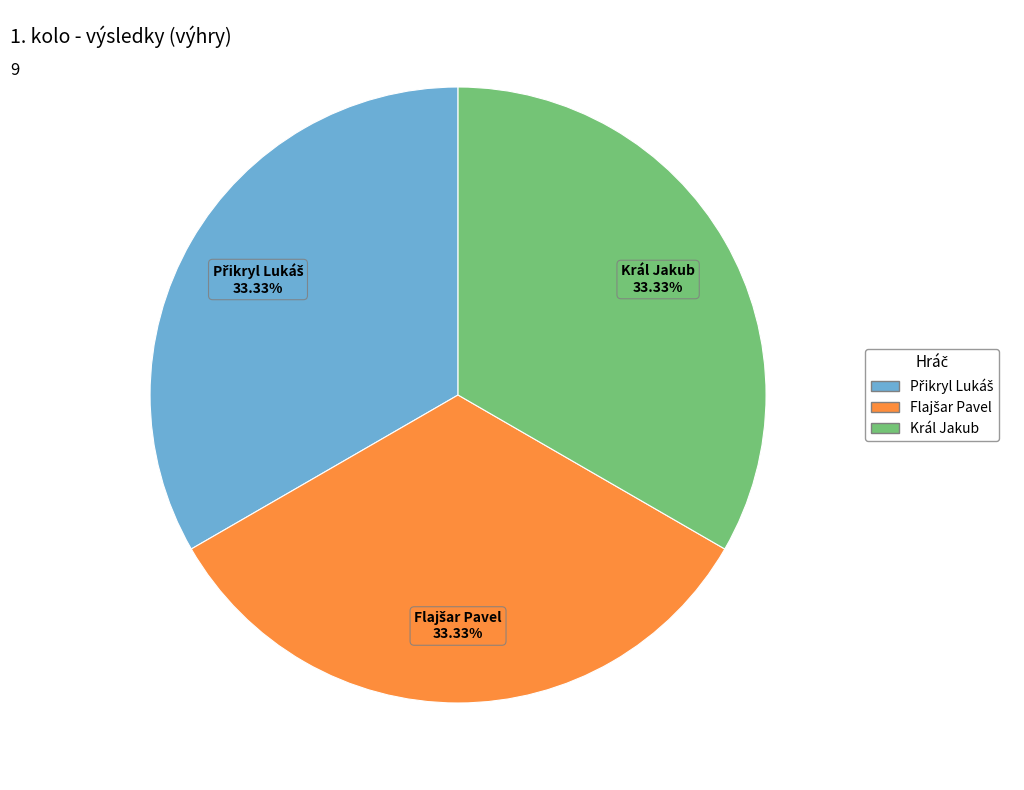

Is there a majority slice in this chart?

No